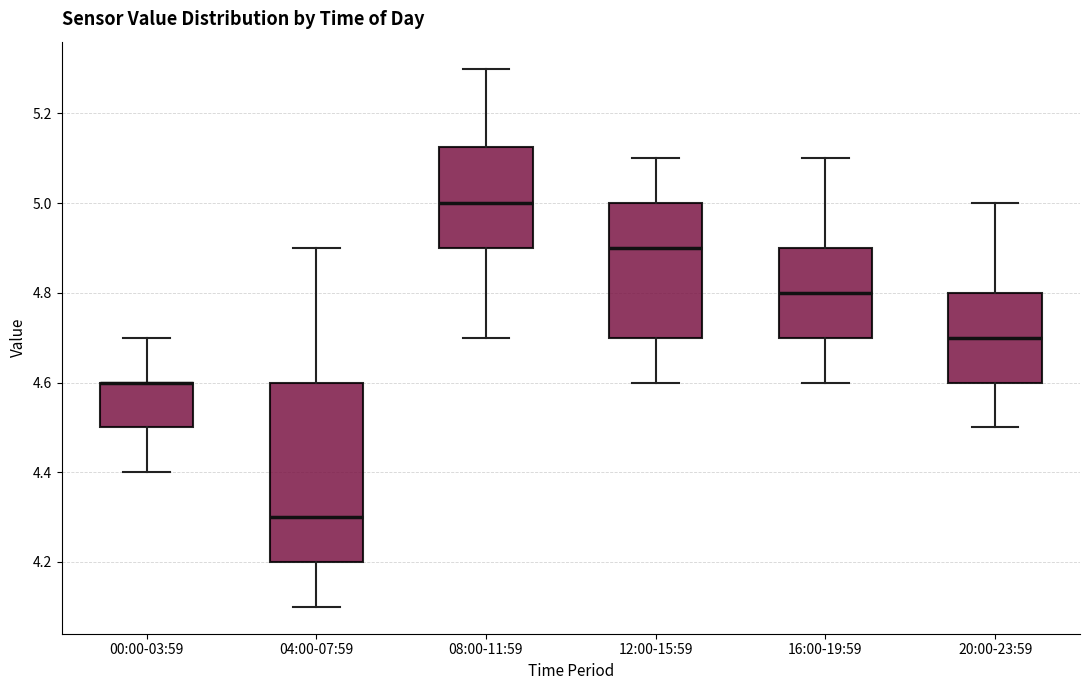

Which box is the tallest, from its lower edge to its upper edge?

04:00-07:59